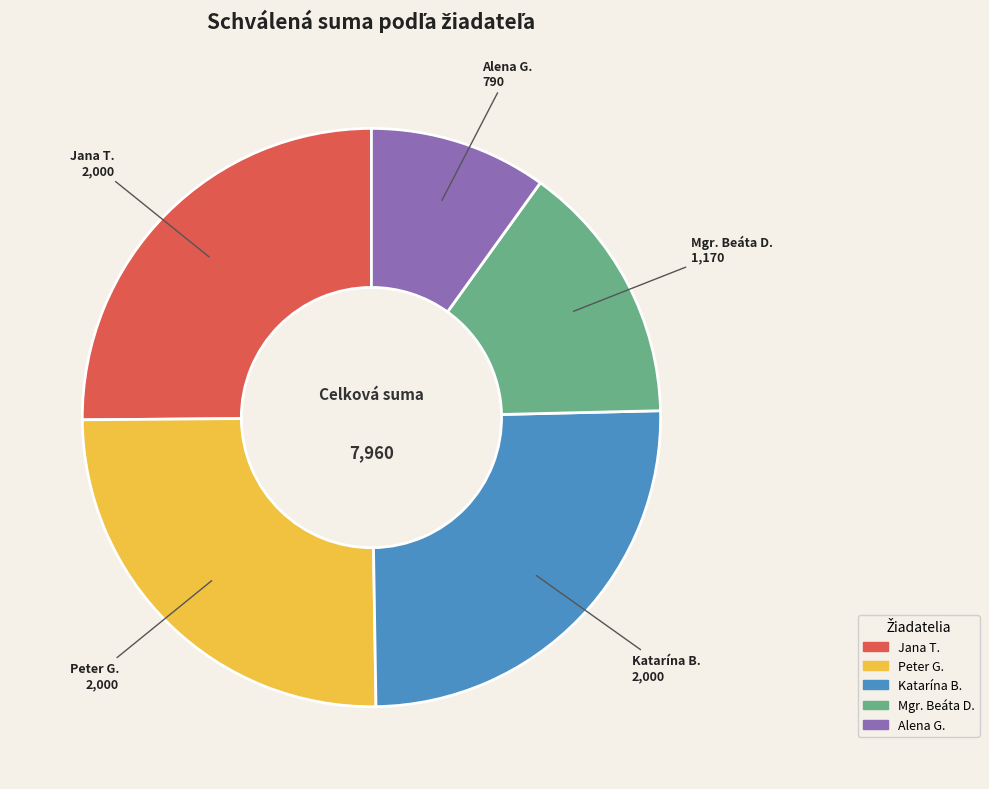

Does any single category account for the majority?

No